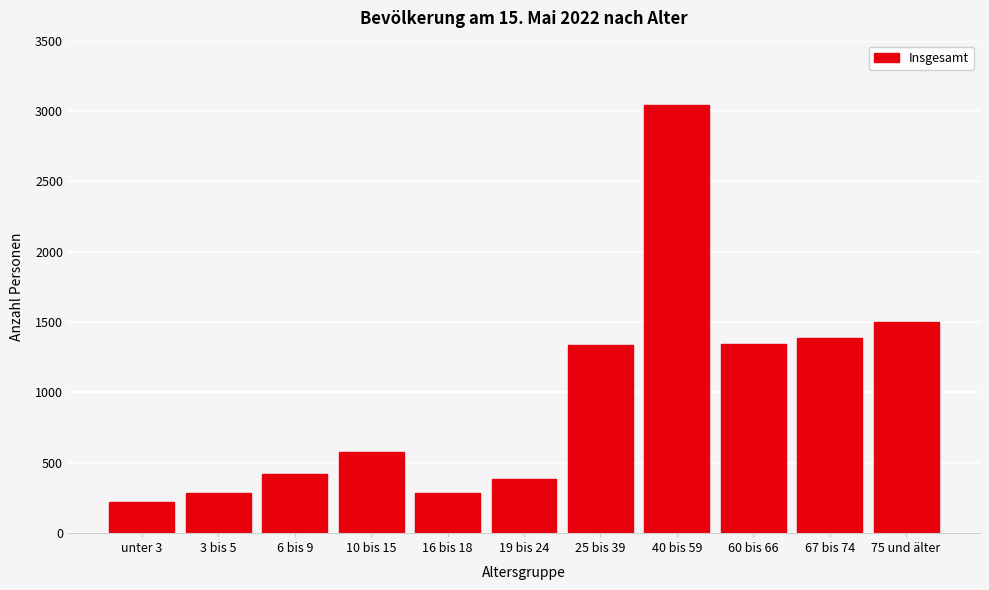

At which label is the value closest to 1631?

75 und älter